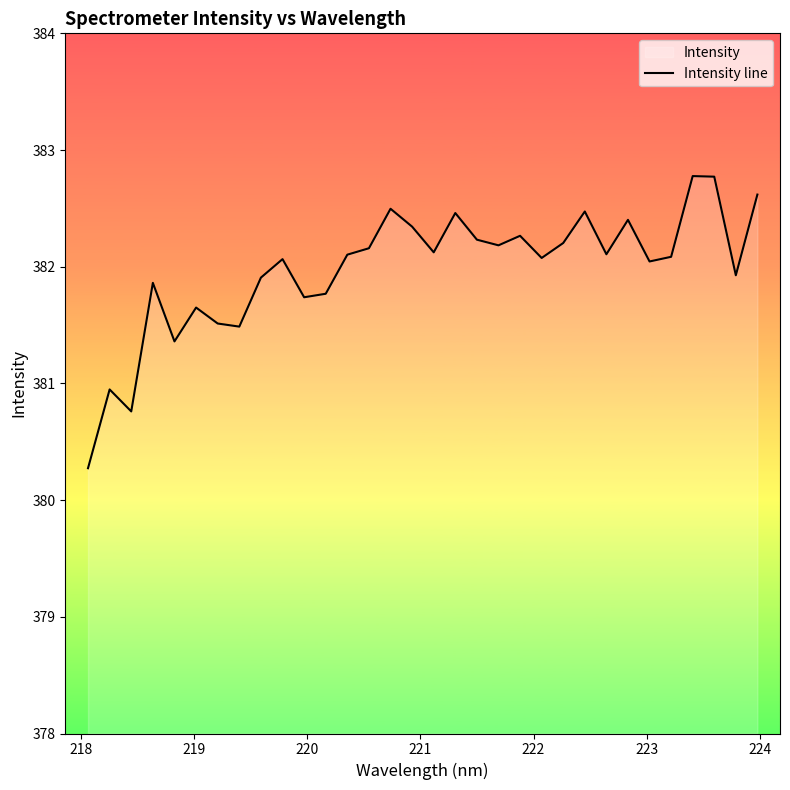

What is the minimum value shown in the chart?

380.3